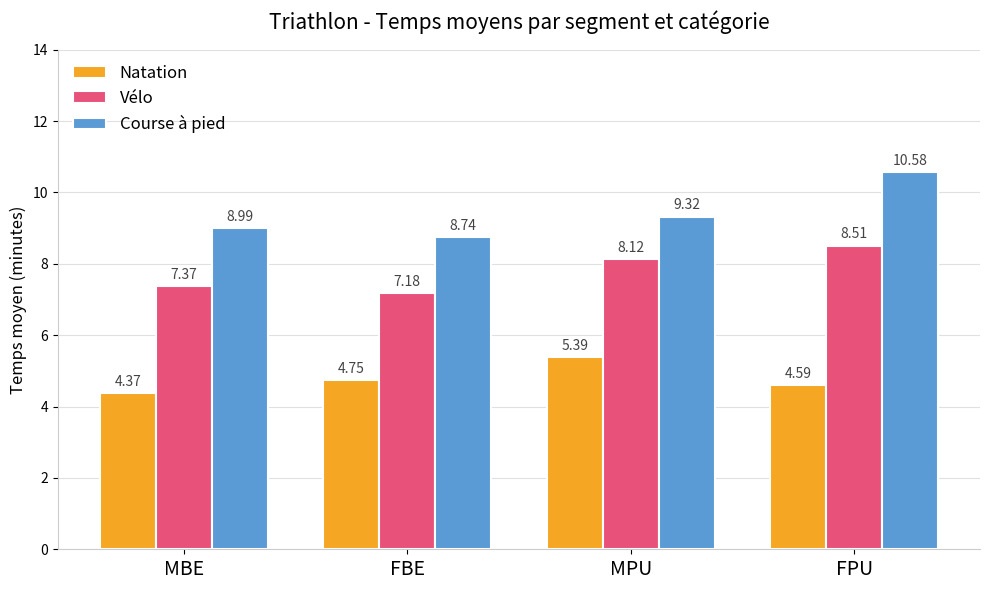

Are the bars grouped side by side (vs. stacked)?

Yes